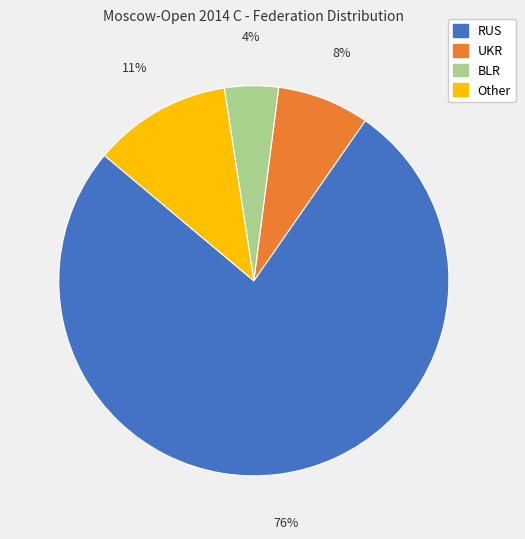

Which slice is the largest?

RUS